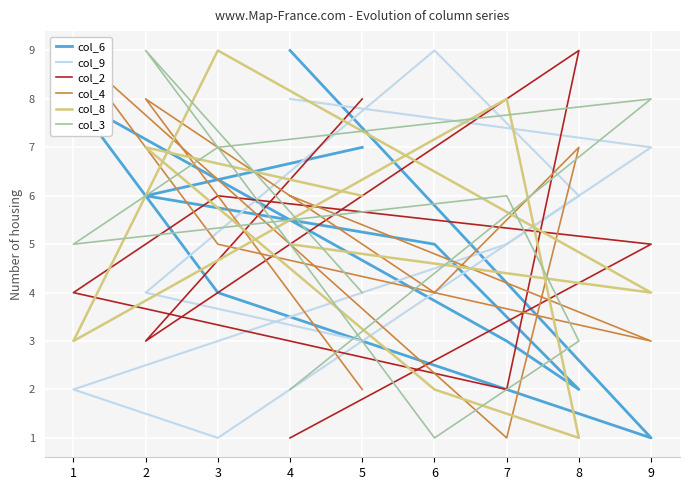

True or false: col_8 and col_4 intersect in this chart.

True